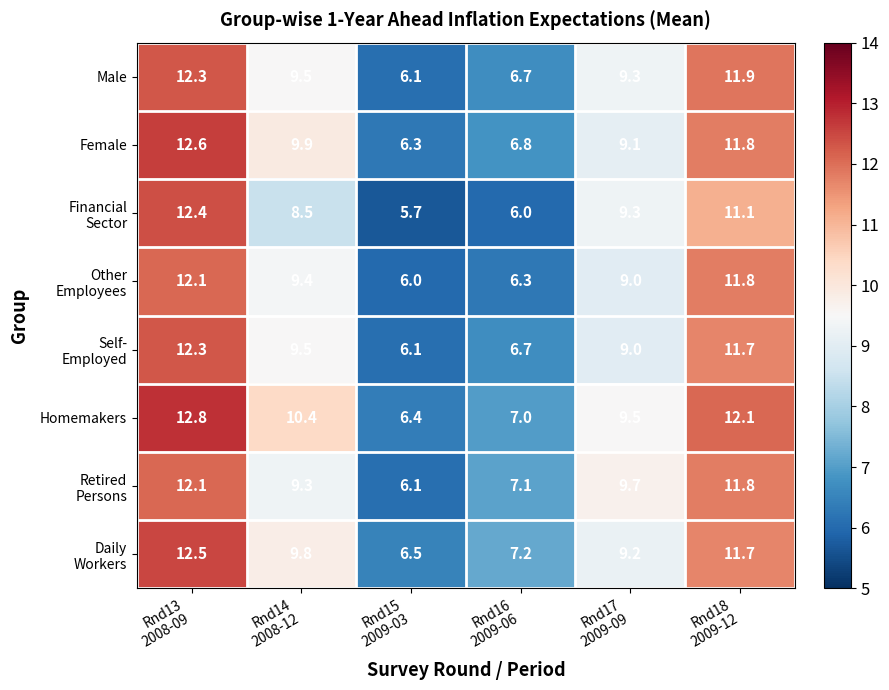

Count the number of categories in the chart.

6